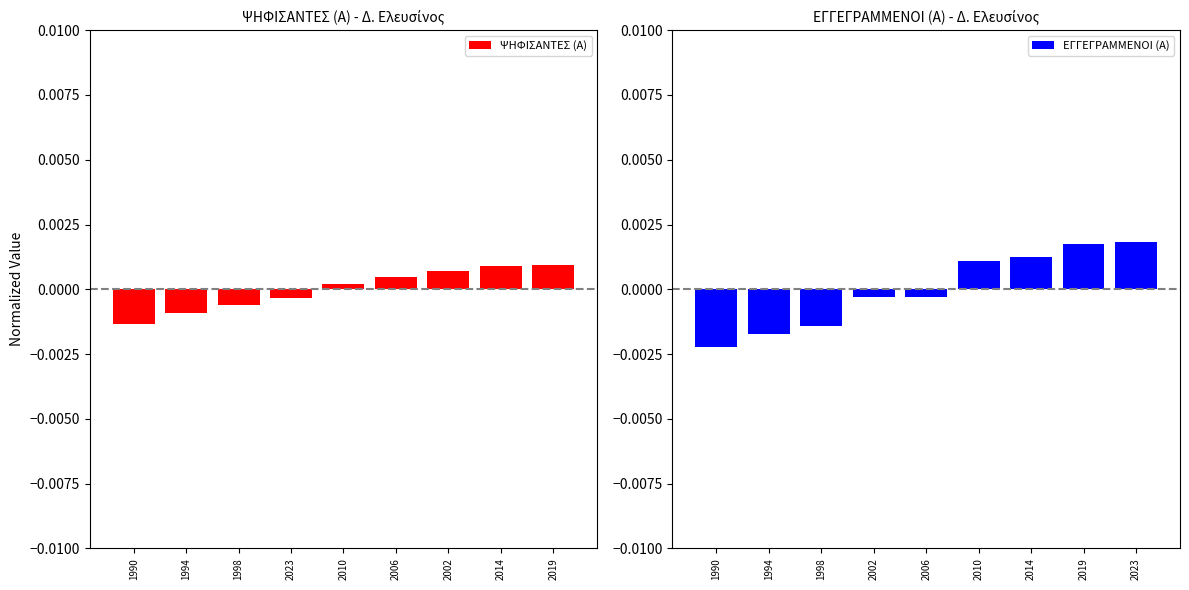

Rank the series by their average value, from lowest to highest.

ΕΓΓΕΓΡΑΜΜΕΝΟΙ (Α), ΨΗΦΙΣΑΝΤΕΣ (Α)